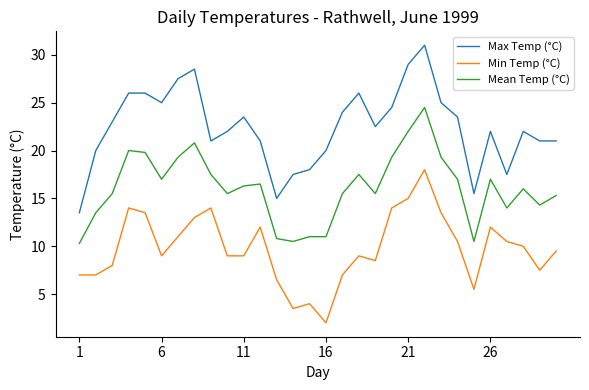

Which series has the largest range (max minus min)?

Max Temp (°C)